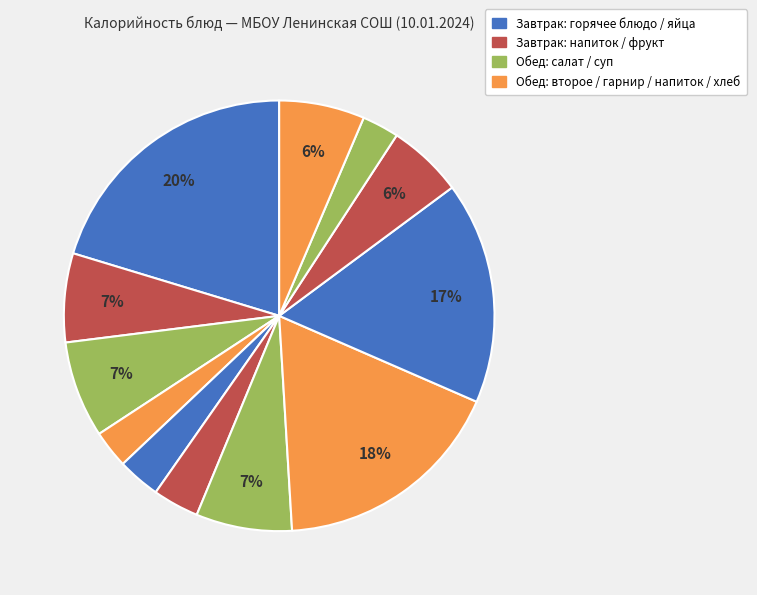

Count the number of slices in the pie.

12